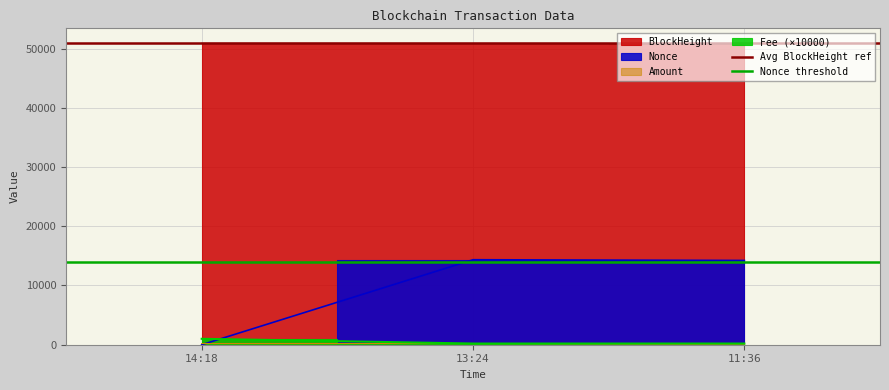

At which category does the chart reach its peak across all series?

14:18